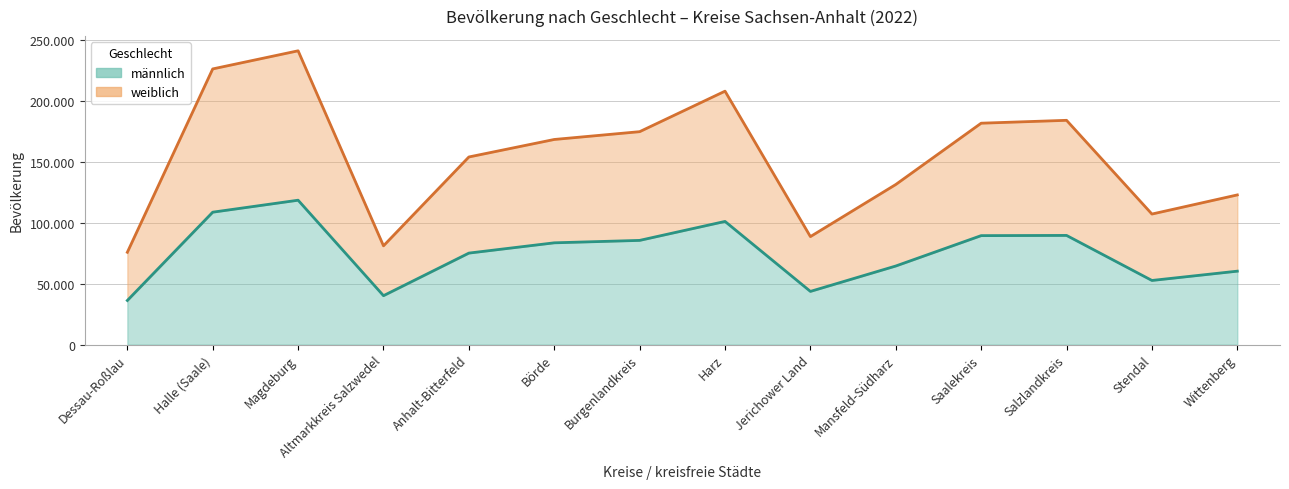

True or false: weiblich and männlich intersect in this chart.

False